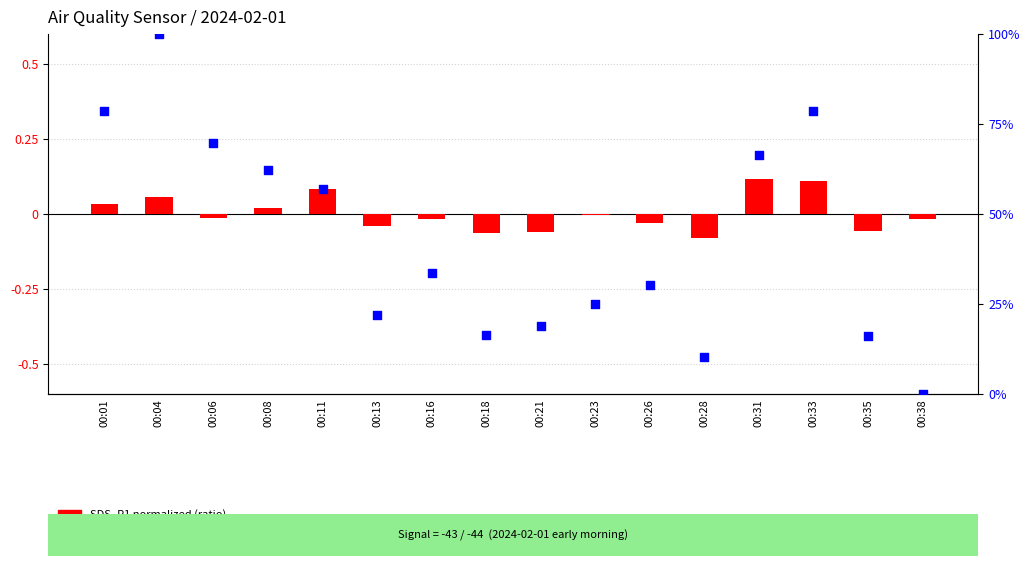

At how many categories does at least one series exceed 73?

3